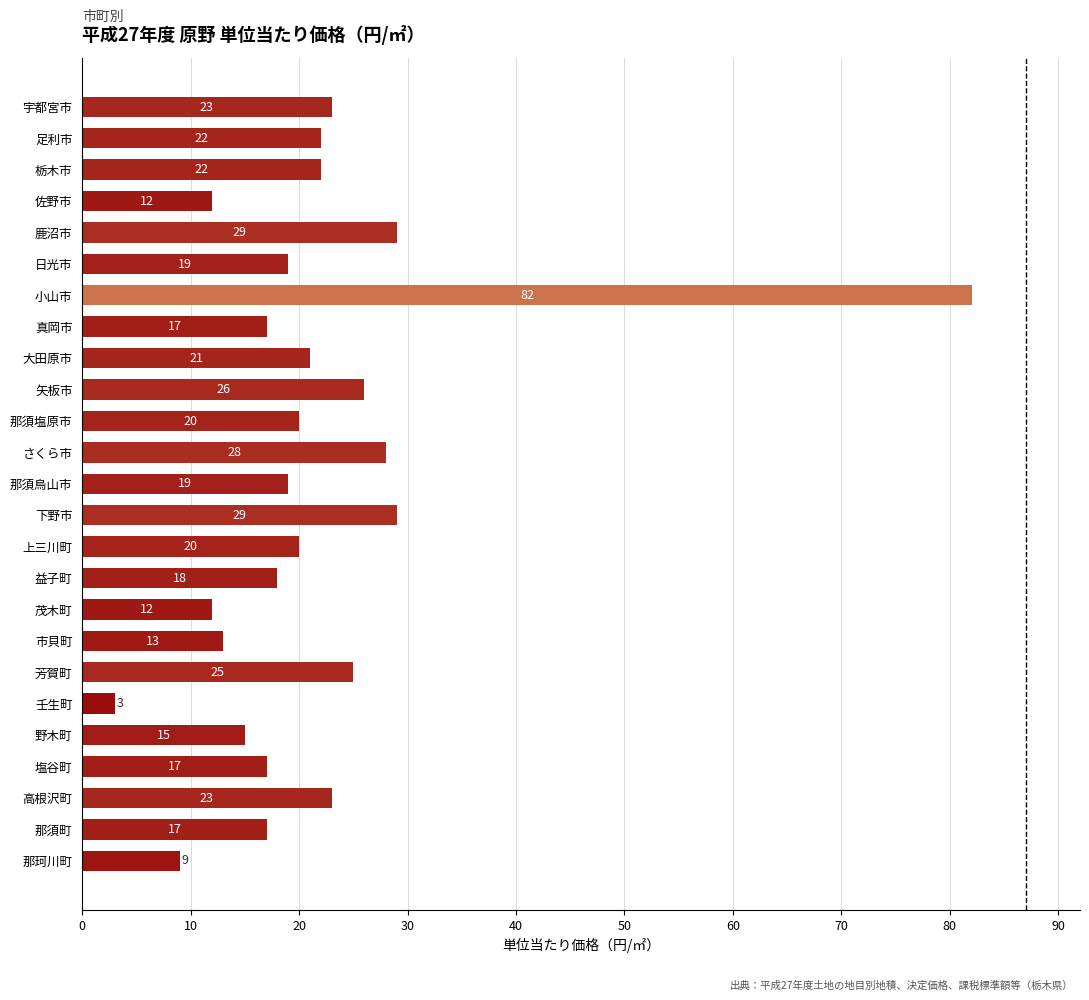

True or false: the data shows 17 at 佐野市.

False